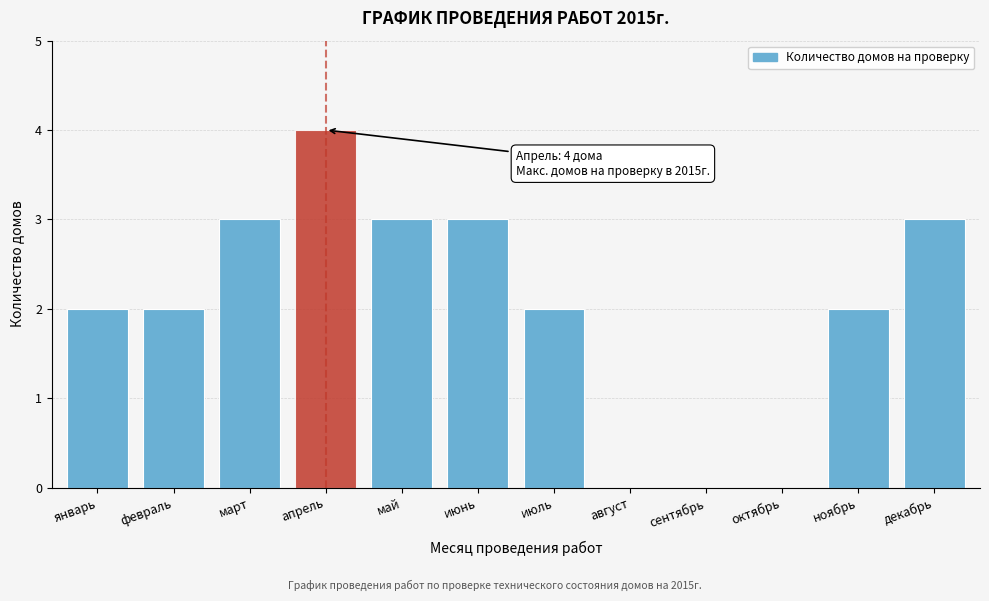

Reading left to right, list all the values displayed in this chart.

январь=2	февраль=2	март=3	апрель=4	май=3	июнь=3	июль=2	август=0	сентябрь=0	октябрь=0	ноябрь=2	декабрь=3